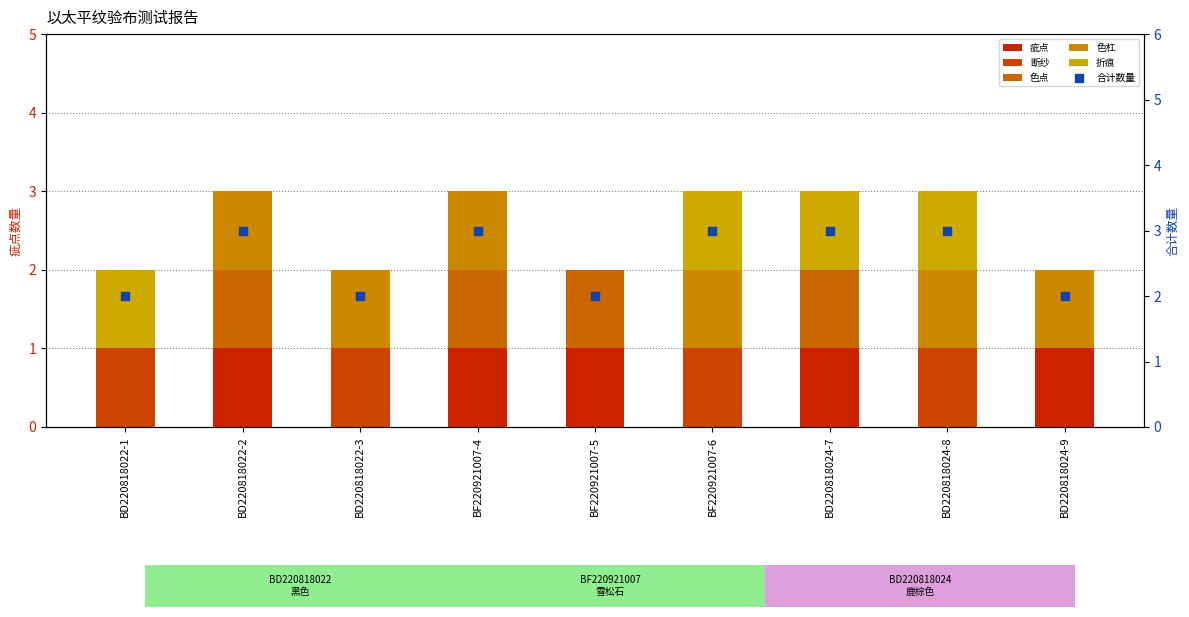

Which series reaches the minimum Y coordinate?

疵点